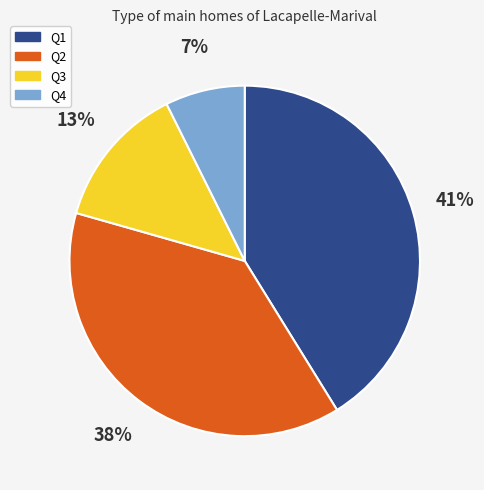

How many segments does this pie chart have?

4